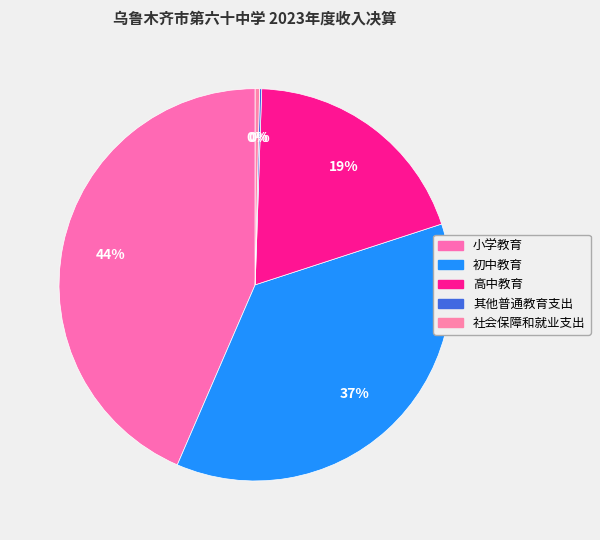

Is there a majority slice in this chart?

No